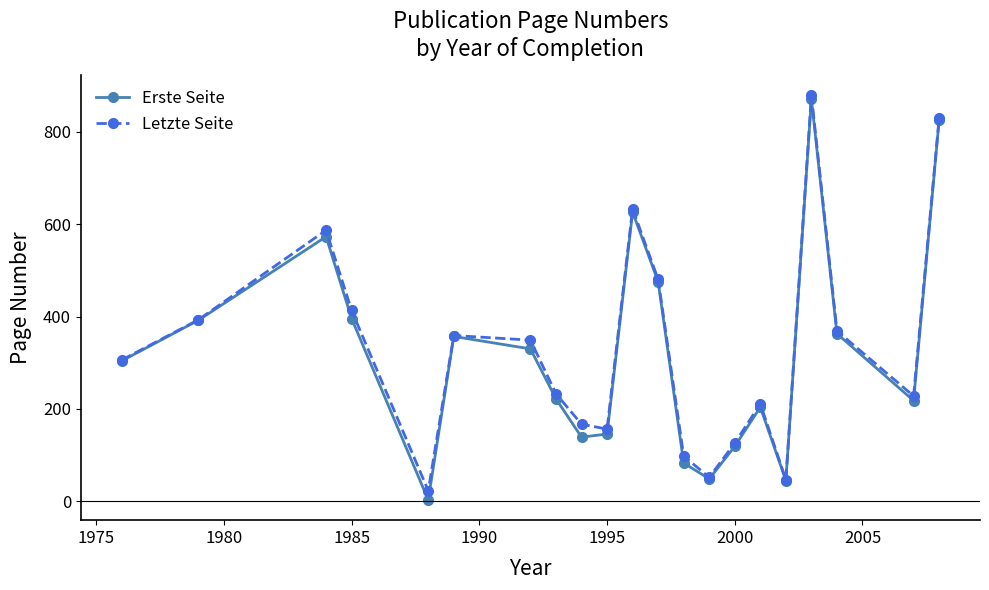

What is the highest value of the Erste Seite series?

871.3